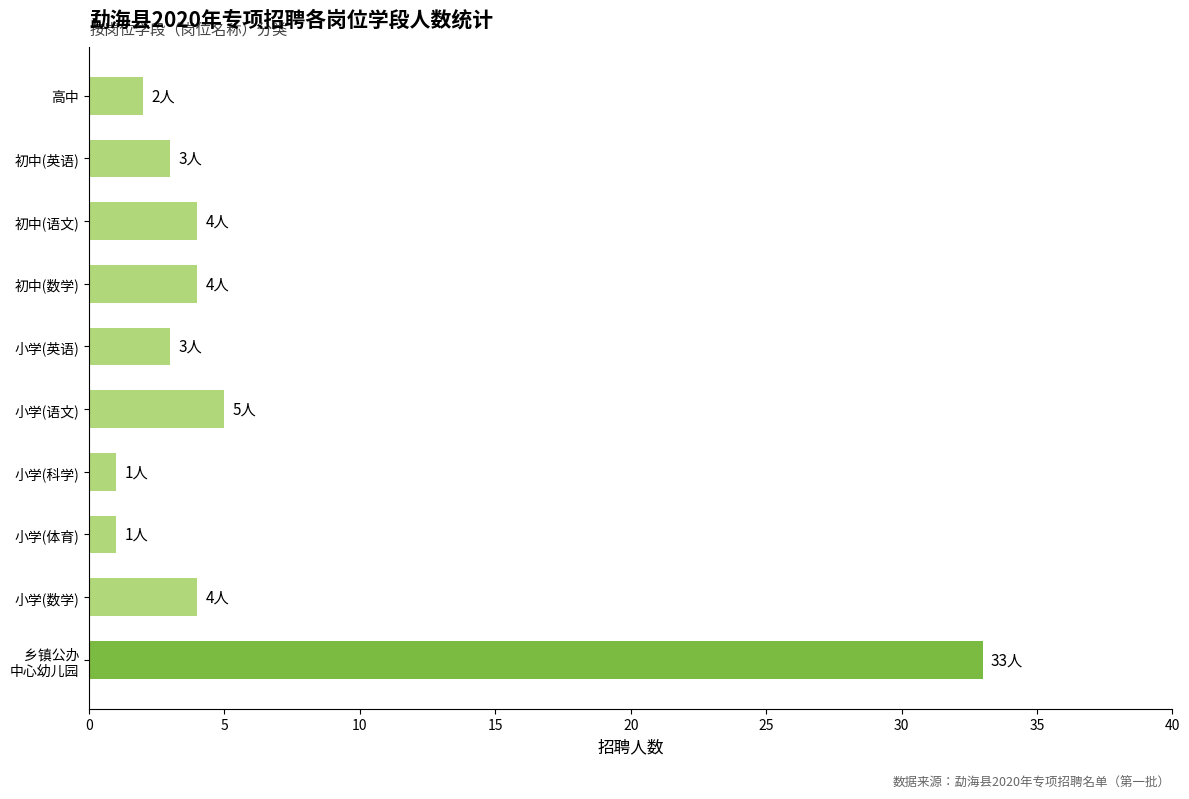

What is the greatest value displayed?

33